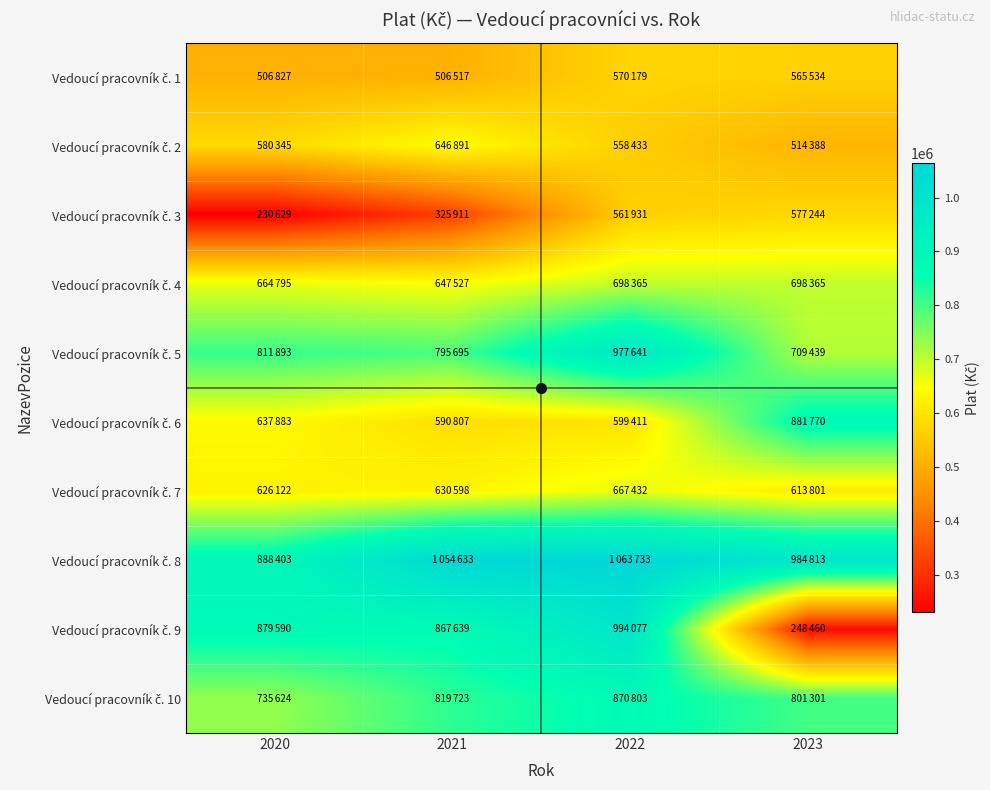

What is the greatest value displayed?

1063733